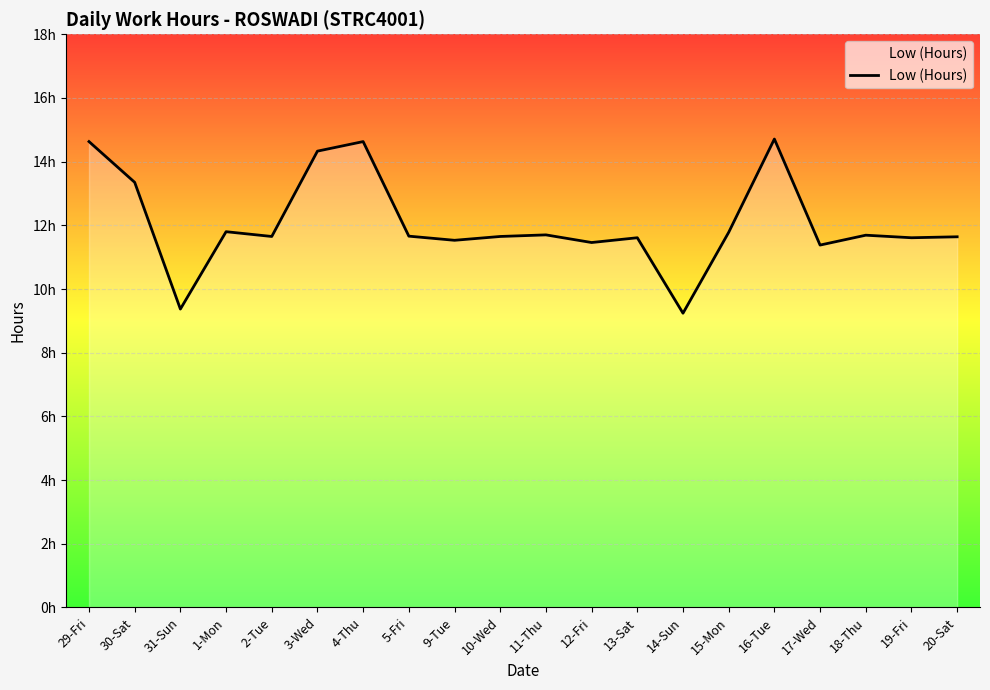

Count the number of values greater than 11.

18